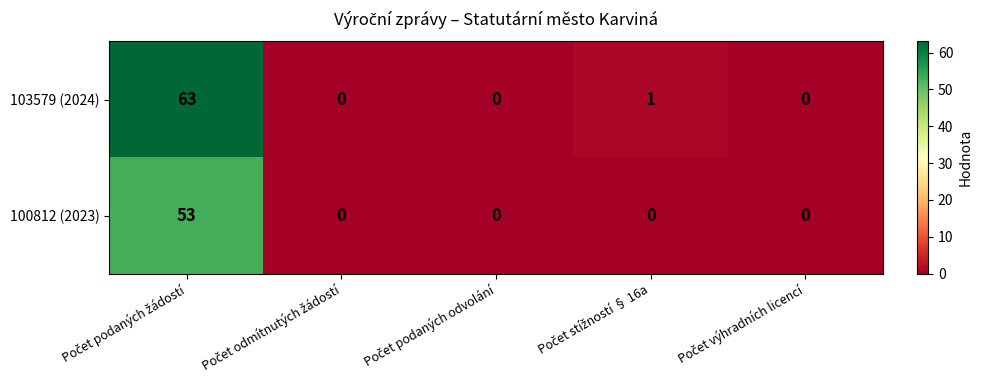

What is the difference between the maximum and minimum values in the 103579 (2024) series?

63